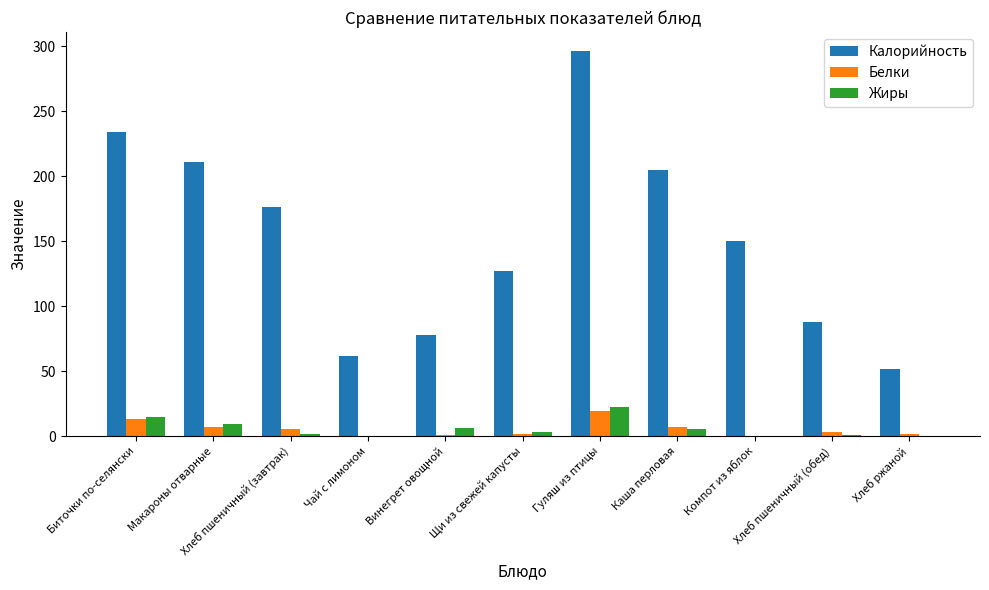

What is the highest value of the Жиры series?

22.5